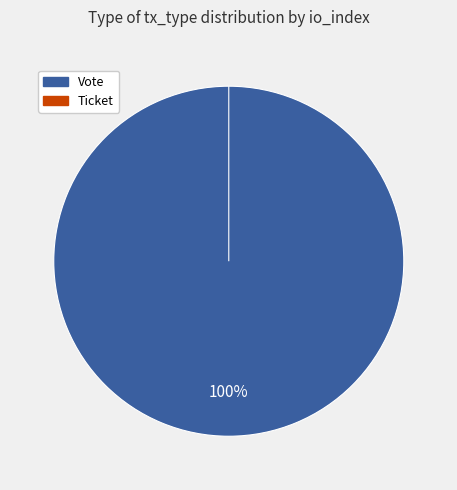

To the nearest percent, what is the difference between the Vote (io_index=1) and Ticket (io_index=0) slice percentages?

100%